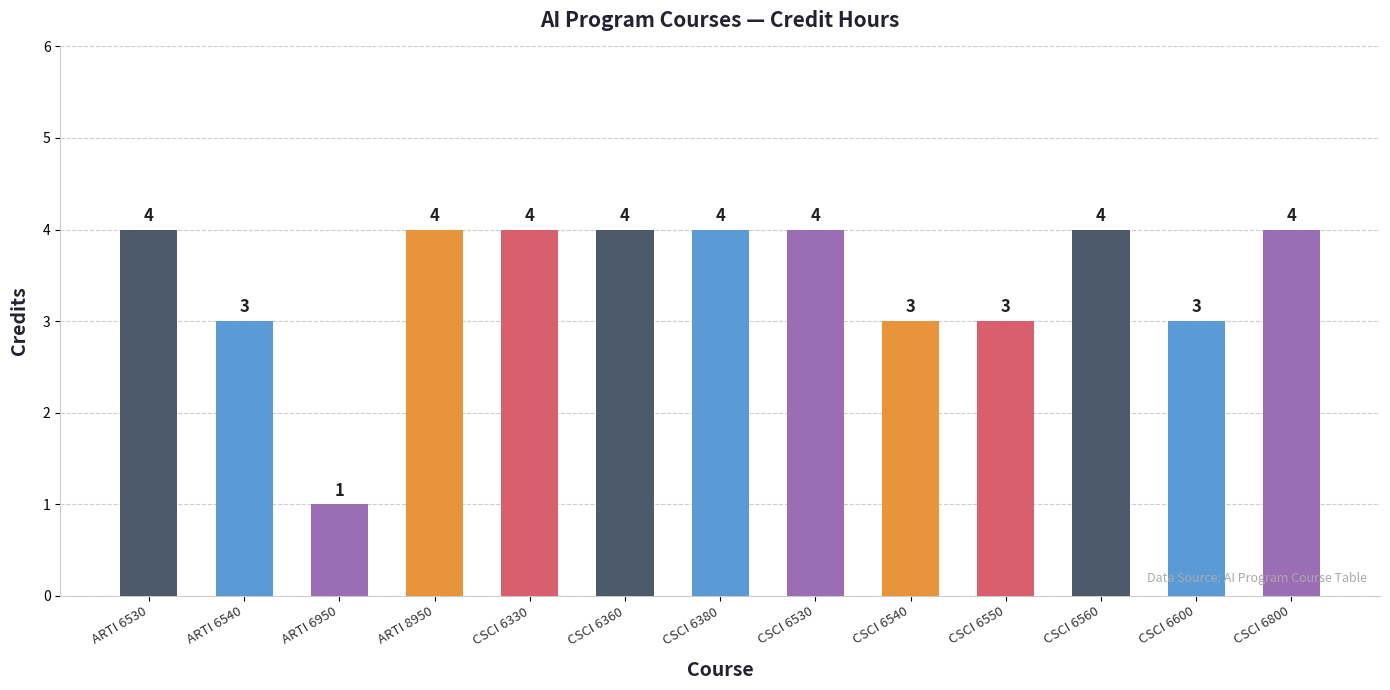

How many bars are there in total?

13